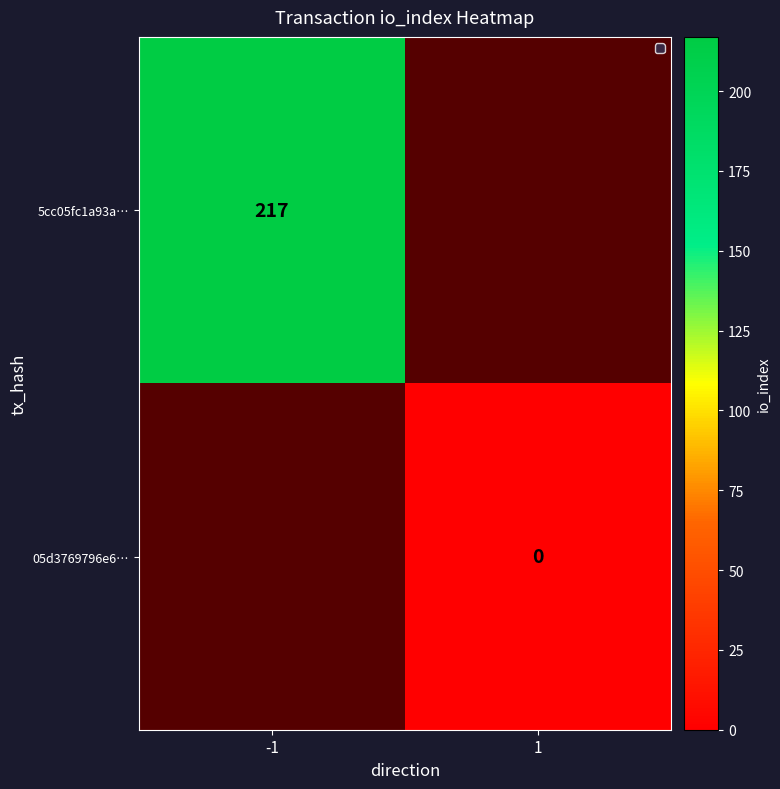

The 5cc05fc1a93a… series shows 83 at -1. True or false?

False